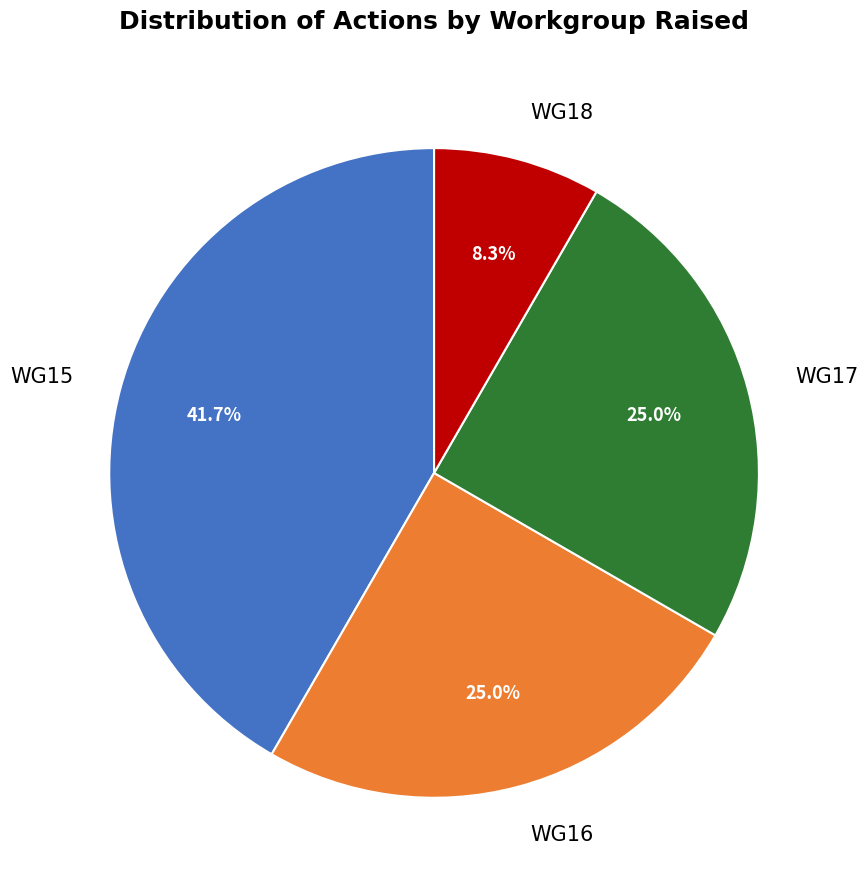

True or false: WG16 accounts for 25% of the total.

True